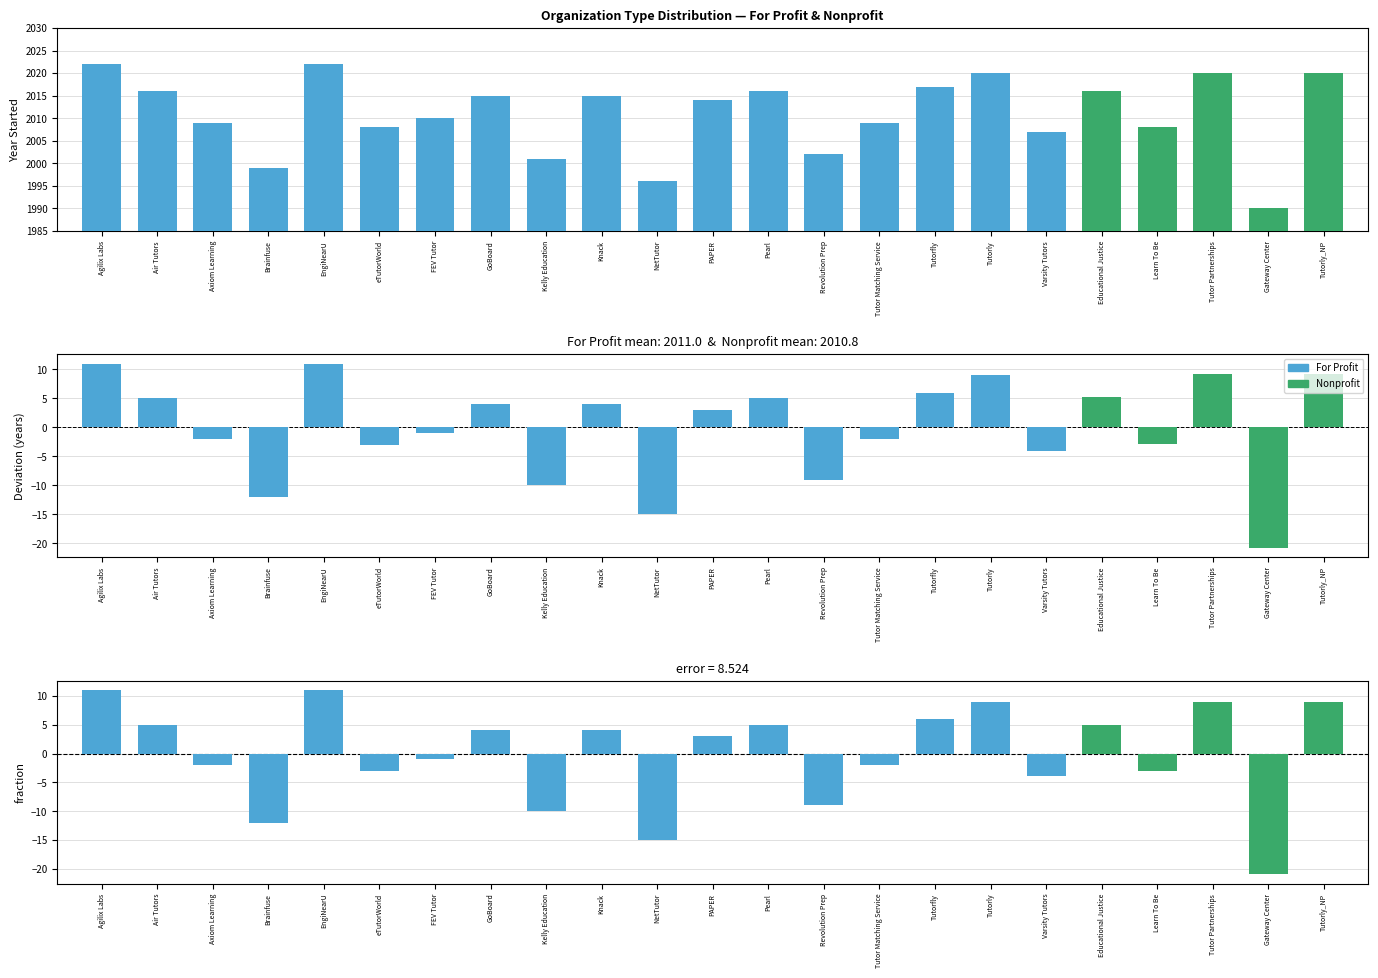

The value of Residual at Gateway Center is -14.5. True or false?

False